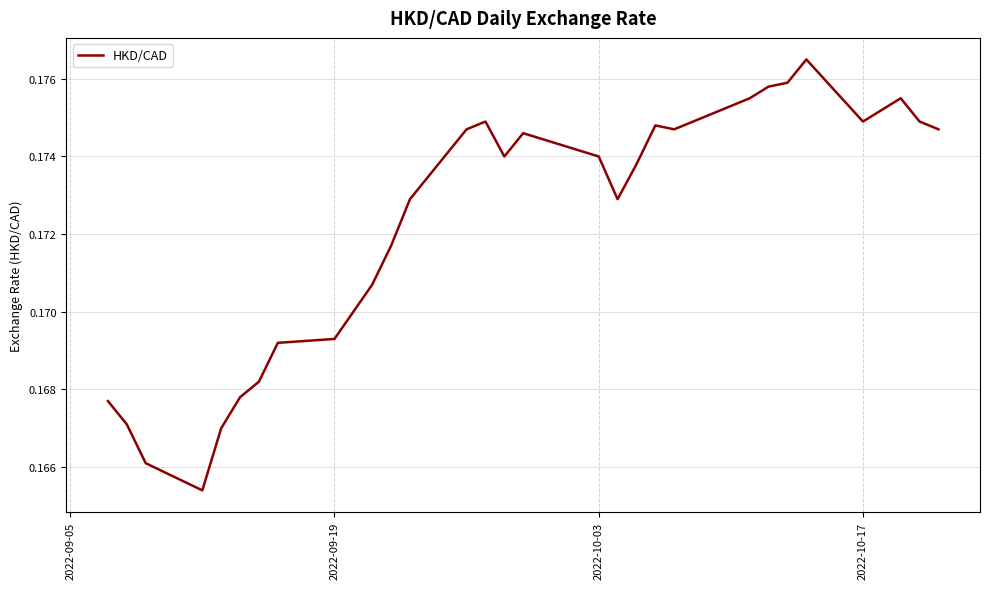

What is the smallest value displayed?

0.2